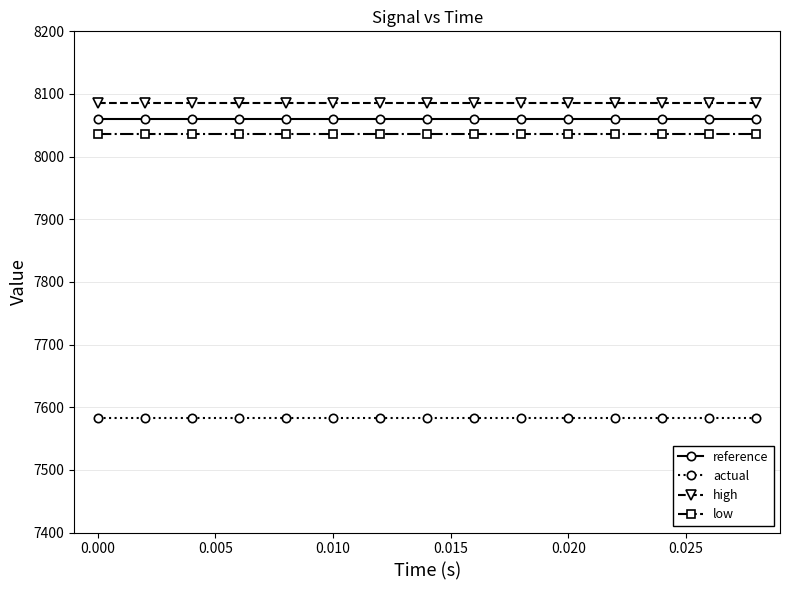

What is the value of the reference point at the 6th from the left?

8060.6